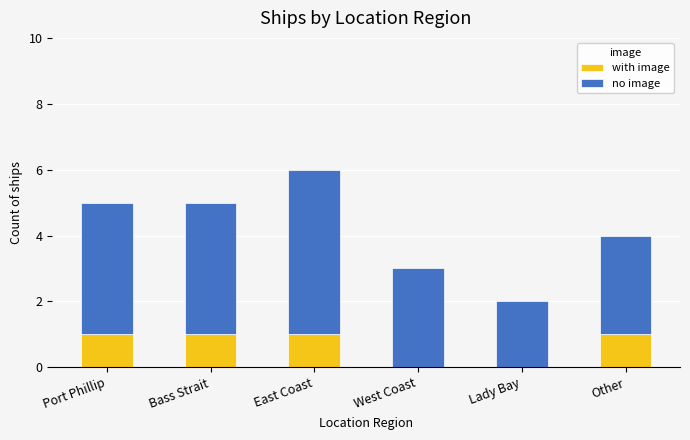

At which category is the sum across all series the highest?

East Coast